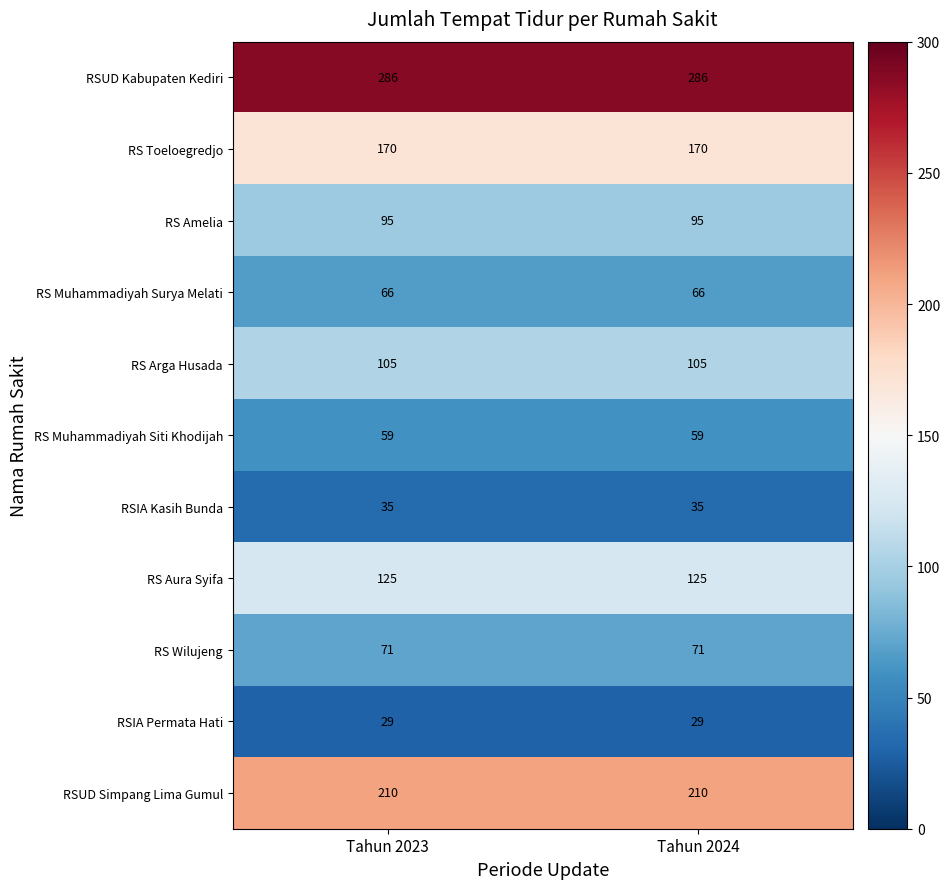

True or false: RS Arga Husada has a value of 105 at Tahun 2024.

True